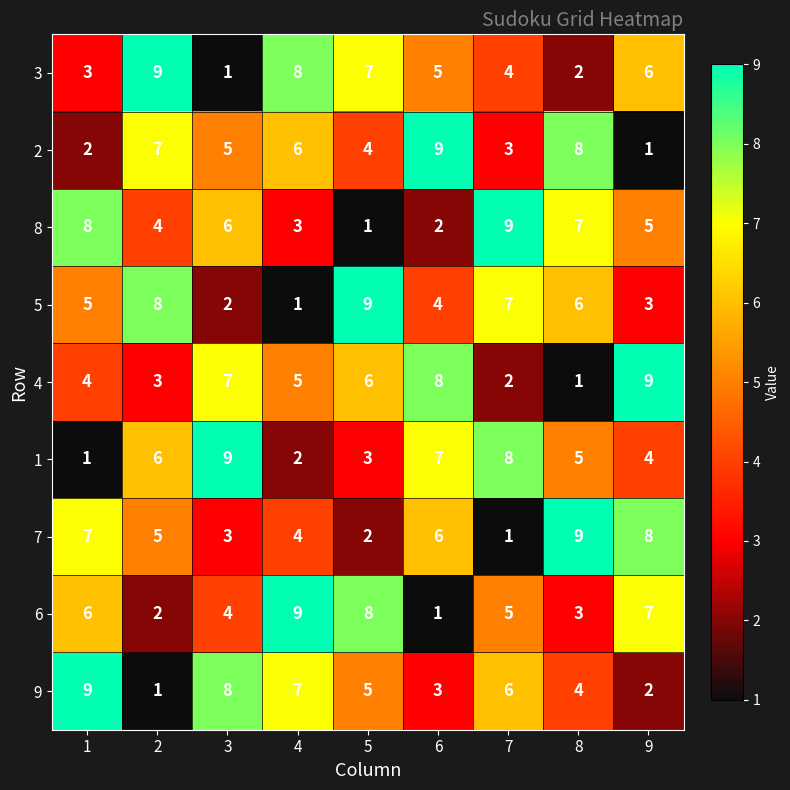

Rank the categories by 5 value from highest to lowest.

5, 2, 7, 8, 1, 6, 9, 3, 4